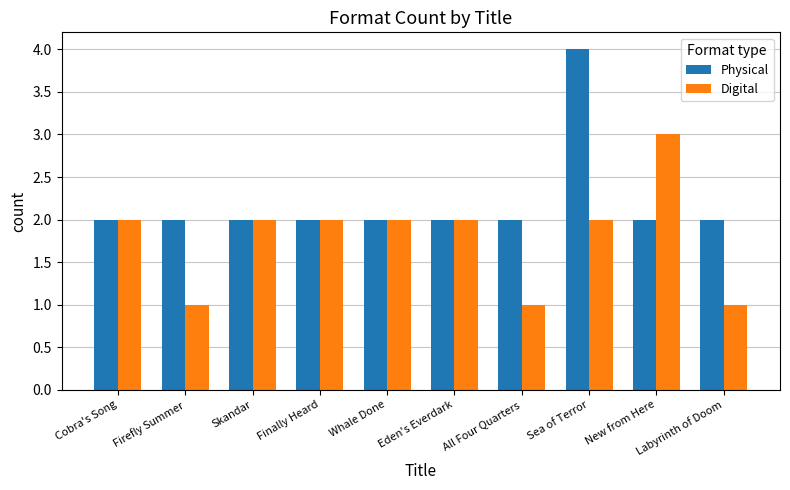

Is the value of Physical at Sea of Terror greater than the value of Digital at Cobra's Song?

Yes